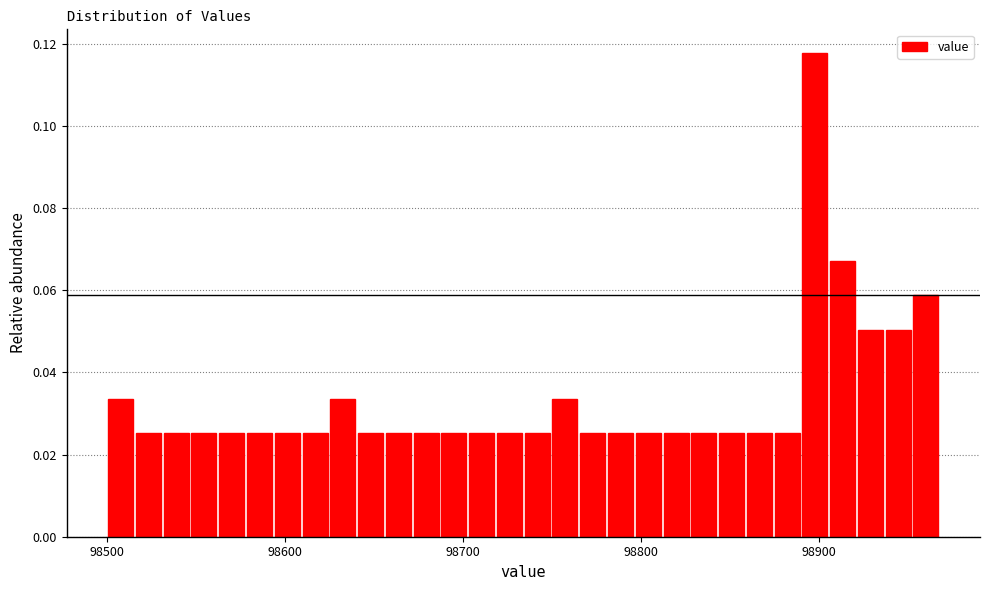

Around what value on the x-axis is the tallest bar? Give the approximate position of its centre, as read against the axis.

98900